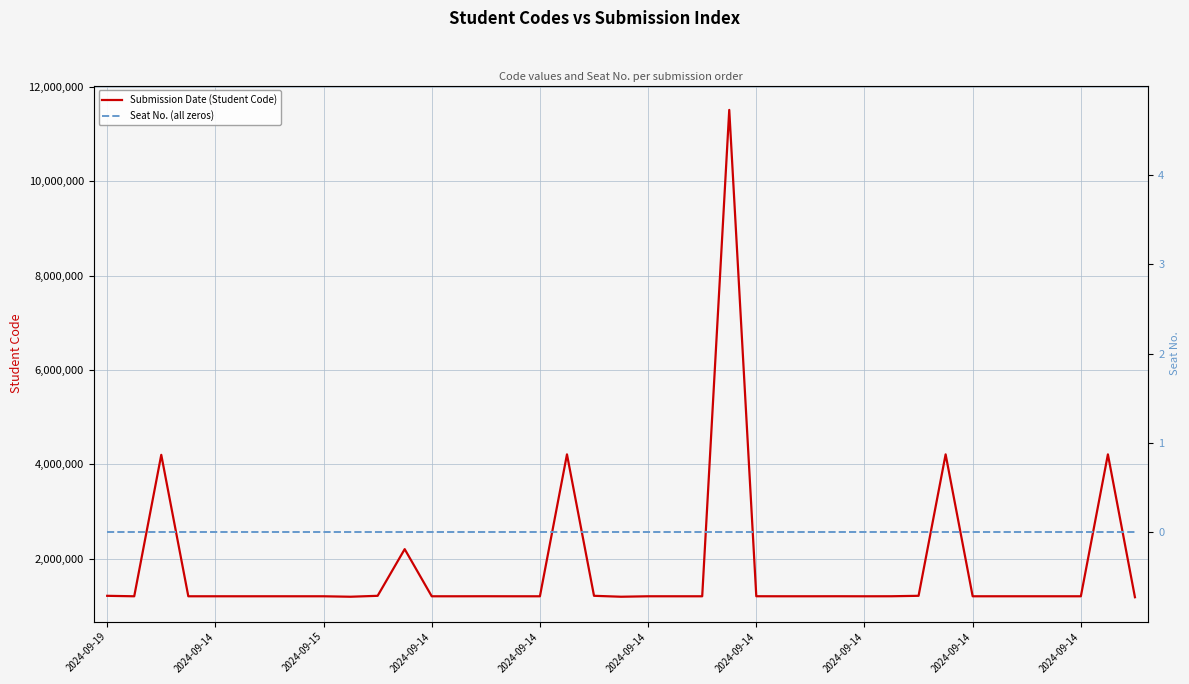

What are all the series names shown in the legend?

Submission Date (Student Code), Seat No. (all zeros)